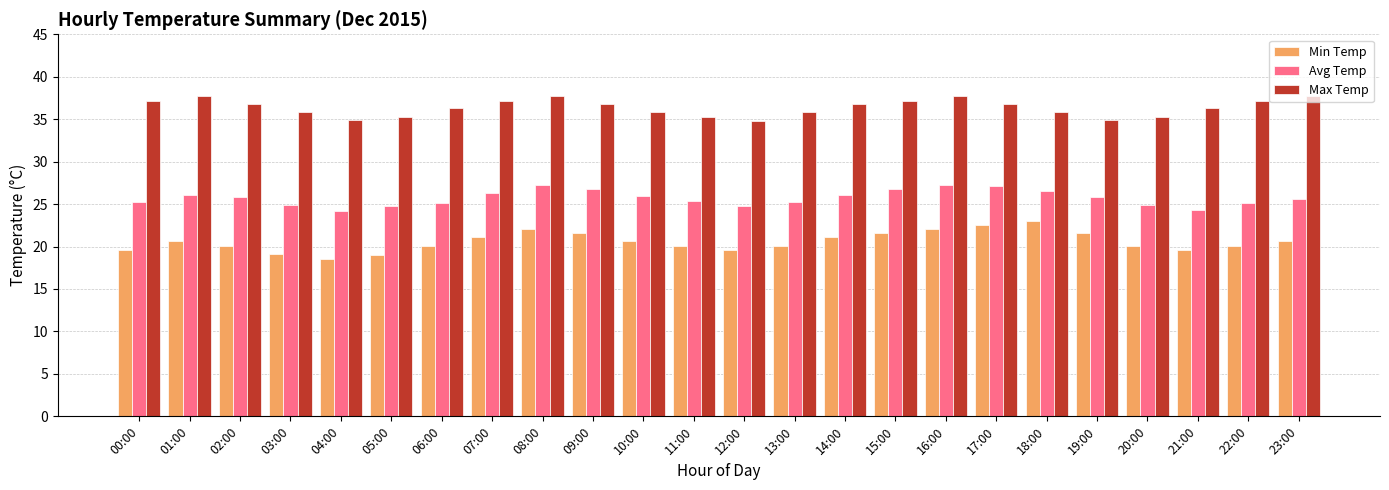

How many distinct data groups are displayed?

3